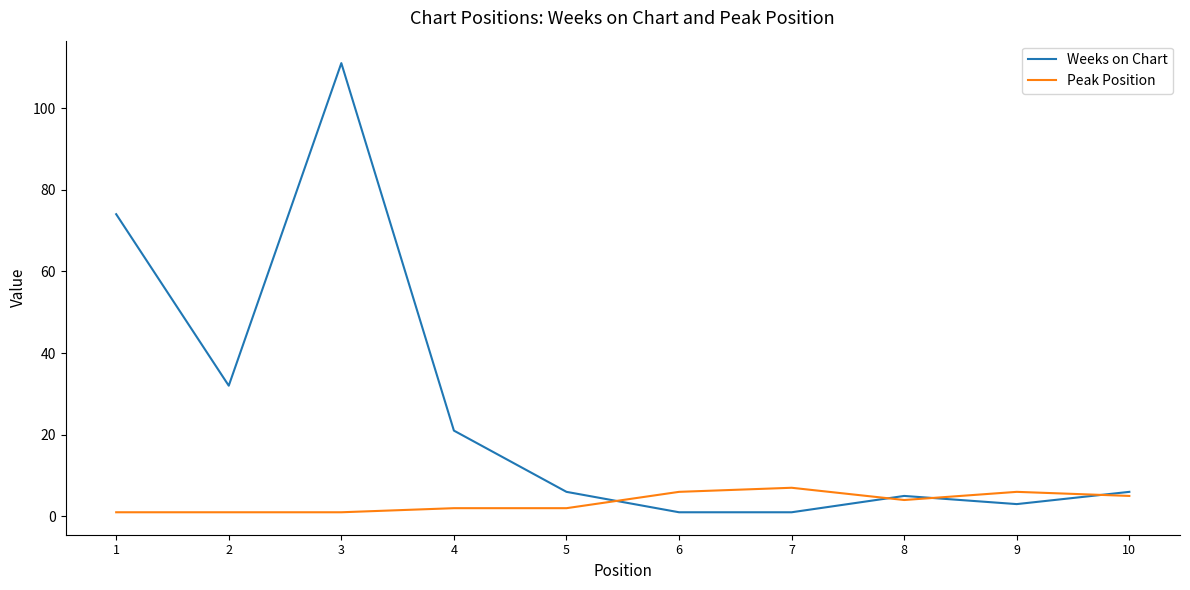

Is it true that Peak Position equals 2 at 5?

True